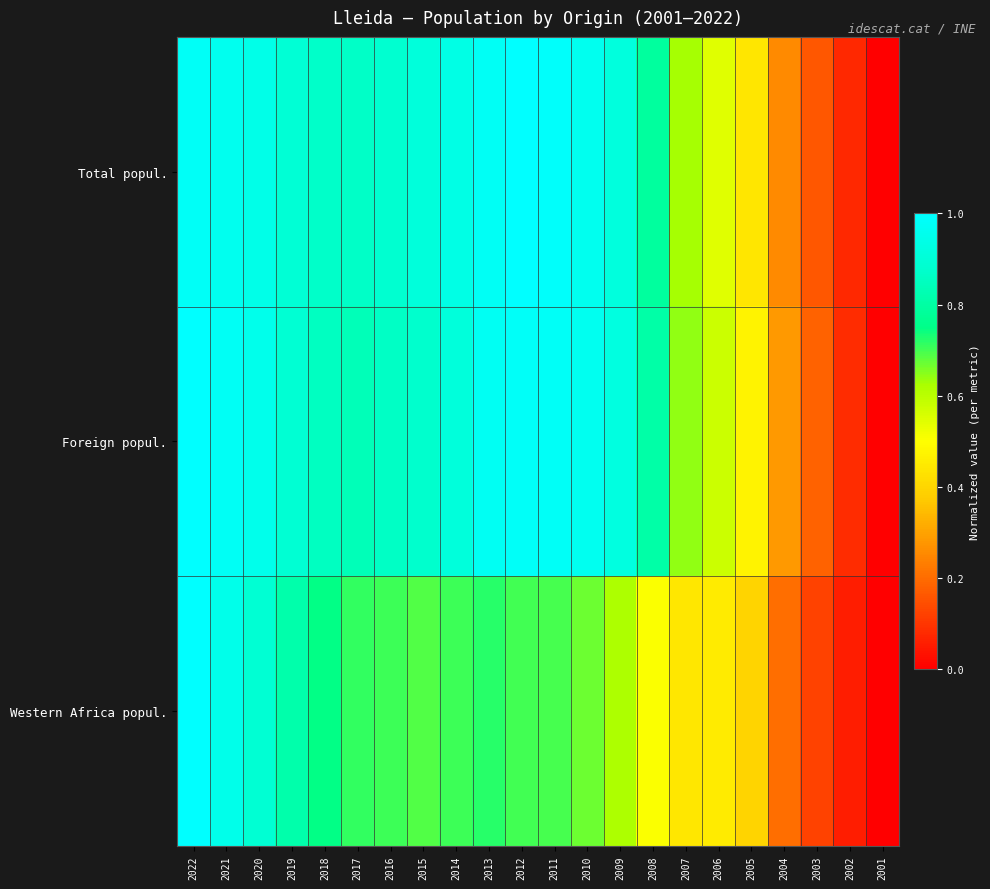

What is the spread (max minus min) of values at 2019?

0.1